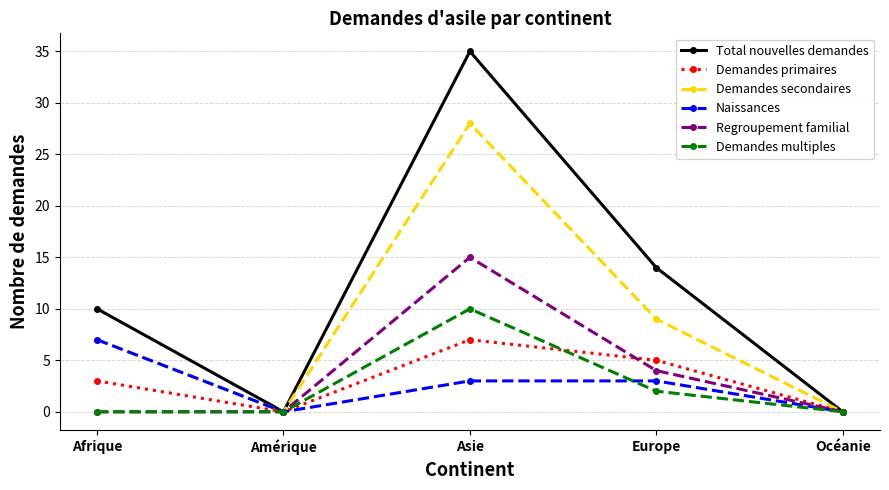

What is the highest value of the Demandes primaires series?

7